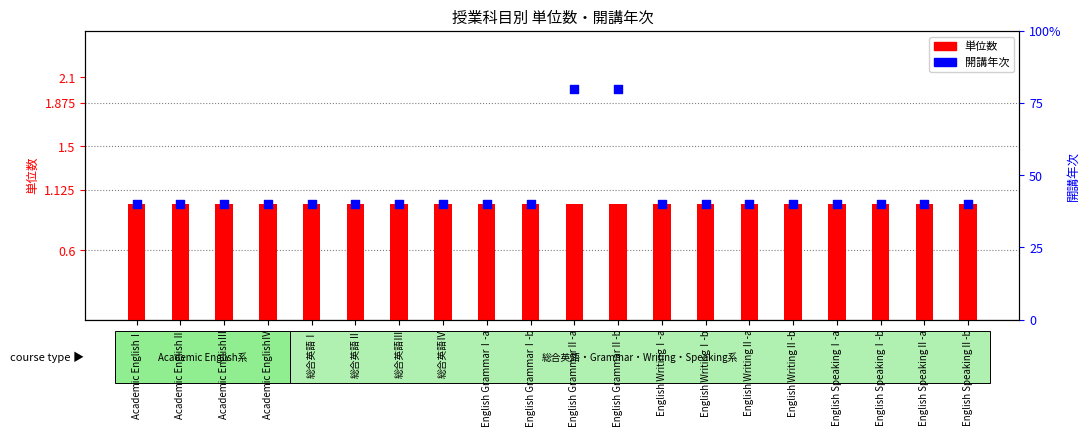

Which series reaches the maximum Y coordinate?

開講年次